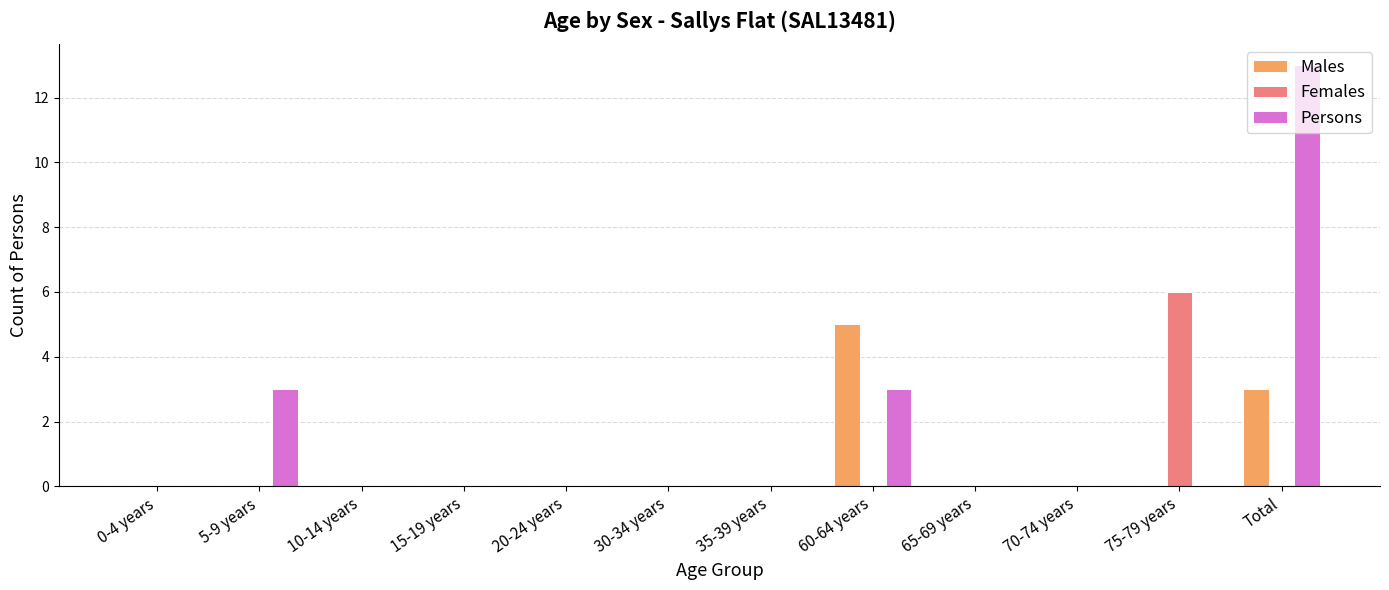

What is the maximum value shown in the chart?

13